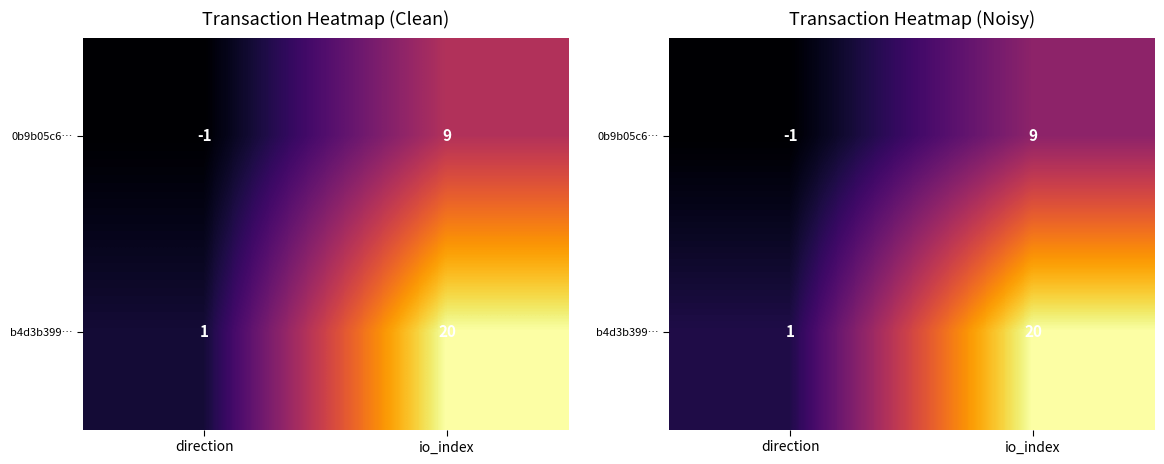

Between direction and io_index, which series saw the biggest shift?

b4d3b399…